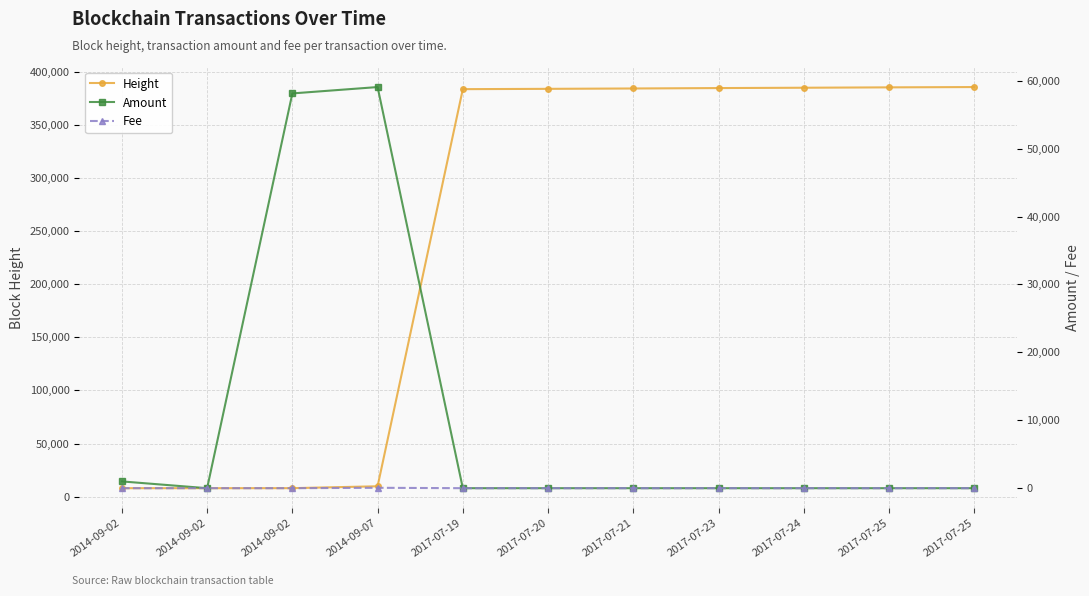

Is it true that Height equals 385298.0 at 2017-07-25?

True